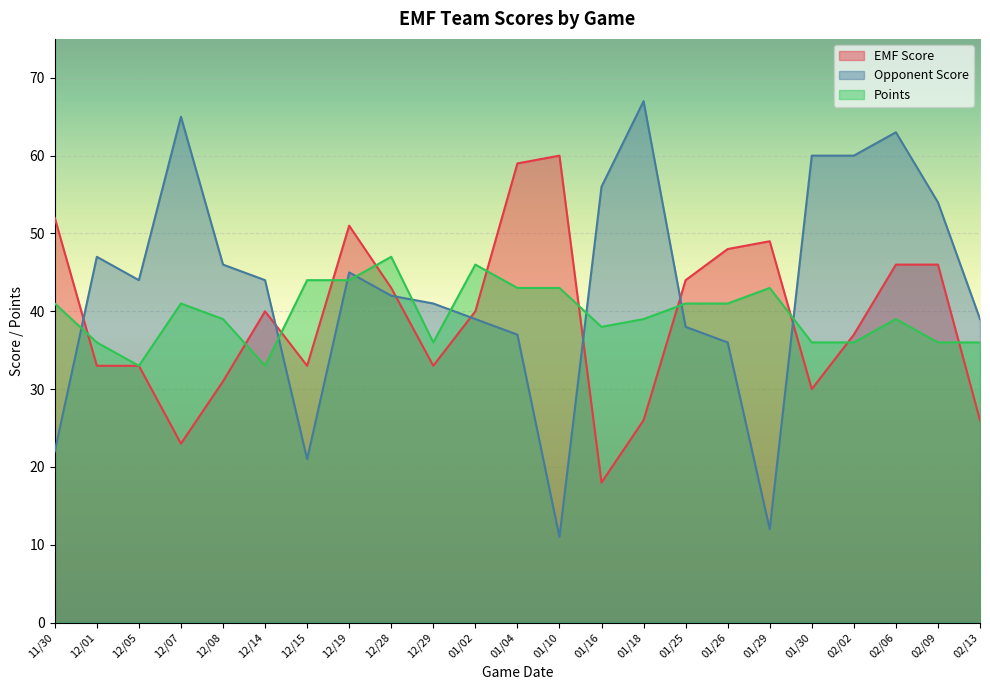

Reading left to right, what are all the values shown in this chart?

EMF Score: 52	33	33	23	31	40	33	51	43	33	40	59	60	18	26	44	48	49	30	37	46	46	26
Opponent Score: 22	47	44	65	46	44	21	45	42	41	39	37	11	56	67	38	36	12	60	60	63	54	39
Points: 41	36	33	41	39	33	44	44	47	36	46	43	43	38	39	41	41	43	36	36	39	36	36